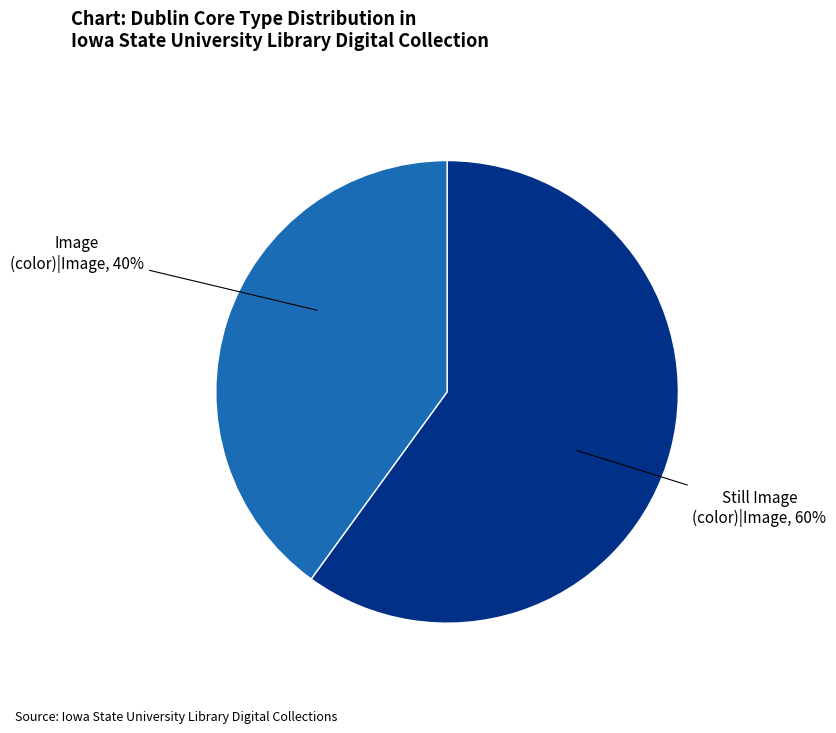

Which slice represents more than half of the pie?

Still Image (color)|Image